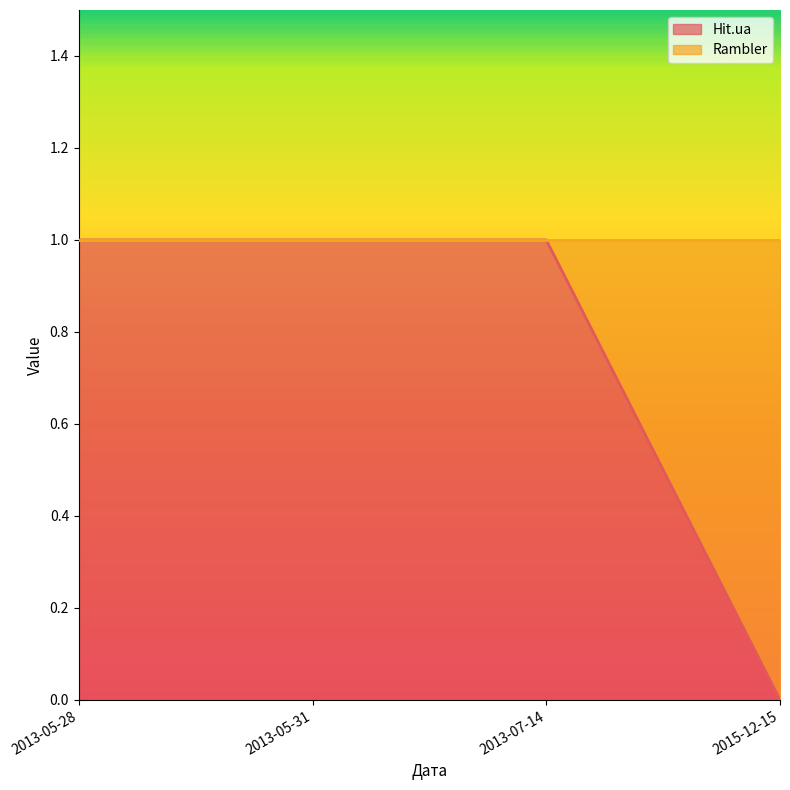

Rank the categories by value from lowest to highest.

2015-12-15, 2013-05-28, 2013-05-31, 2013-07-14